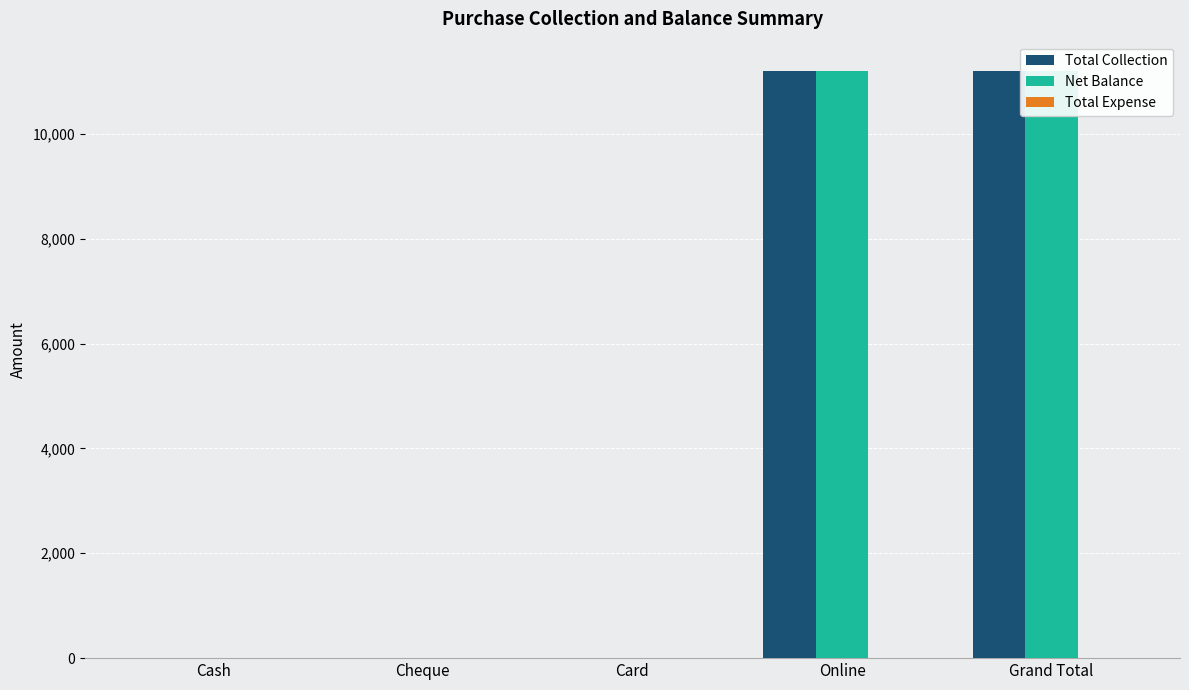

How many categories are shown in the chart?

5